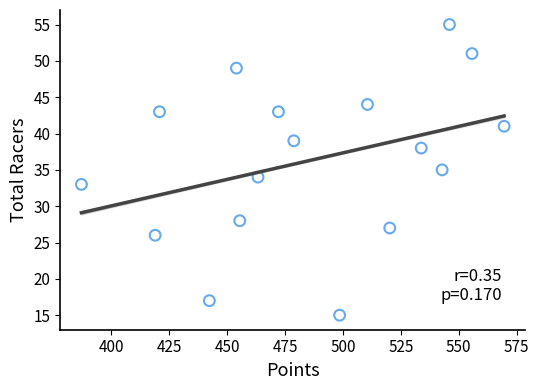

What is the range of Y values (max minus min)?

40